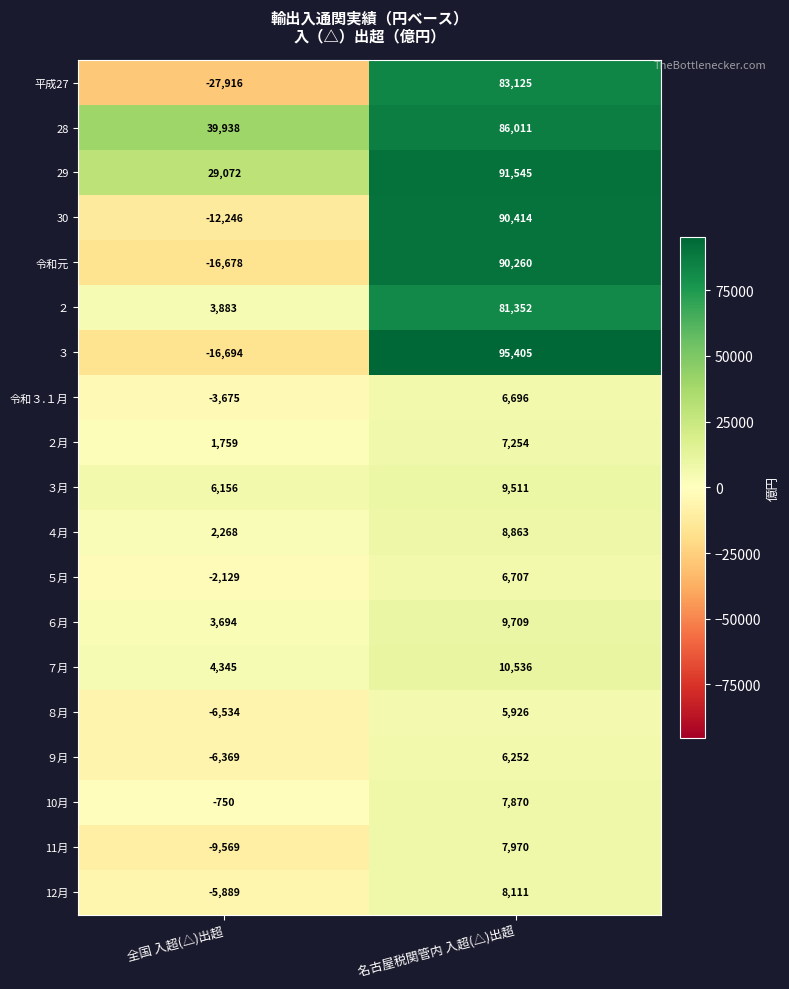

Which category has the highest value in the ６月 series?

名古屋税関管内 入超(△)出超